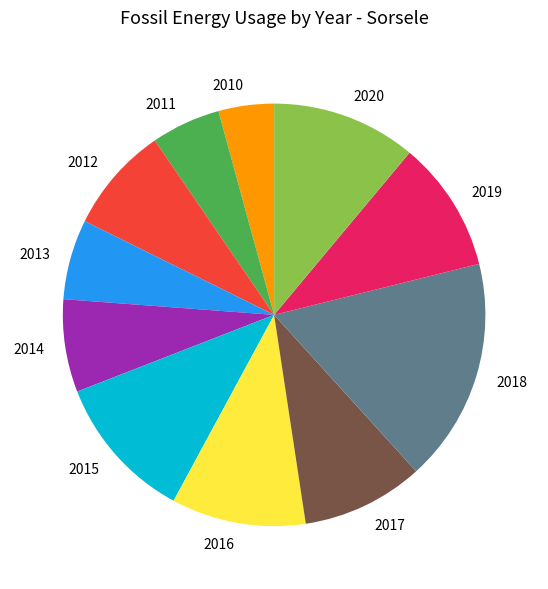

Approximately how many times larger is the value at 2015 compared to 2016?

1.1